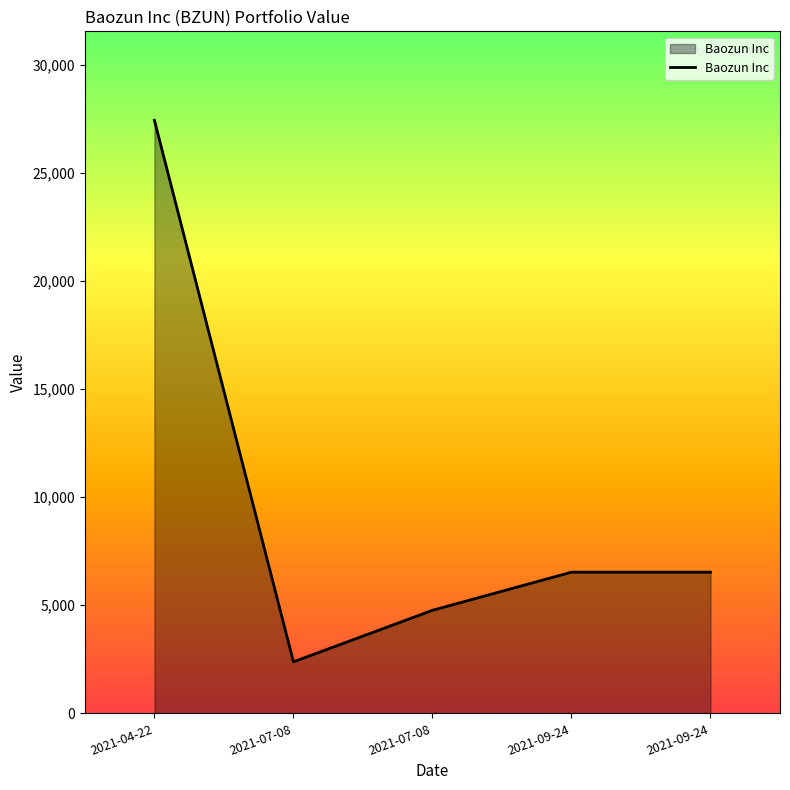

Count the number of categories in the chart.

5